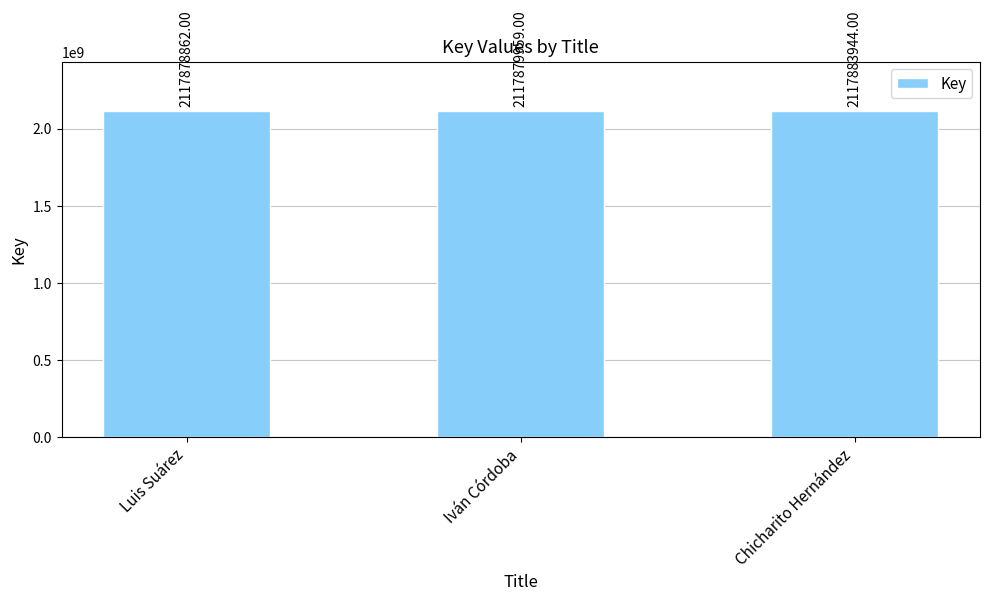

What is the difference between the values at Luis Suárez and Iván Córdoba?

1097